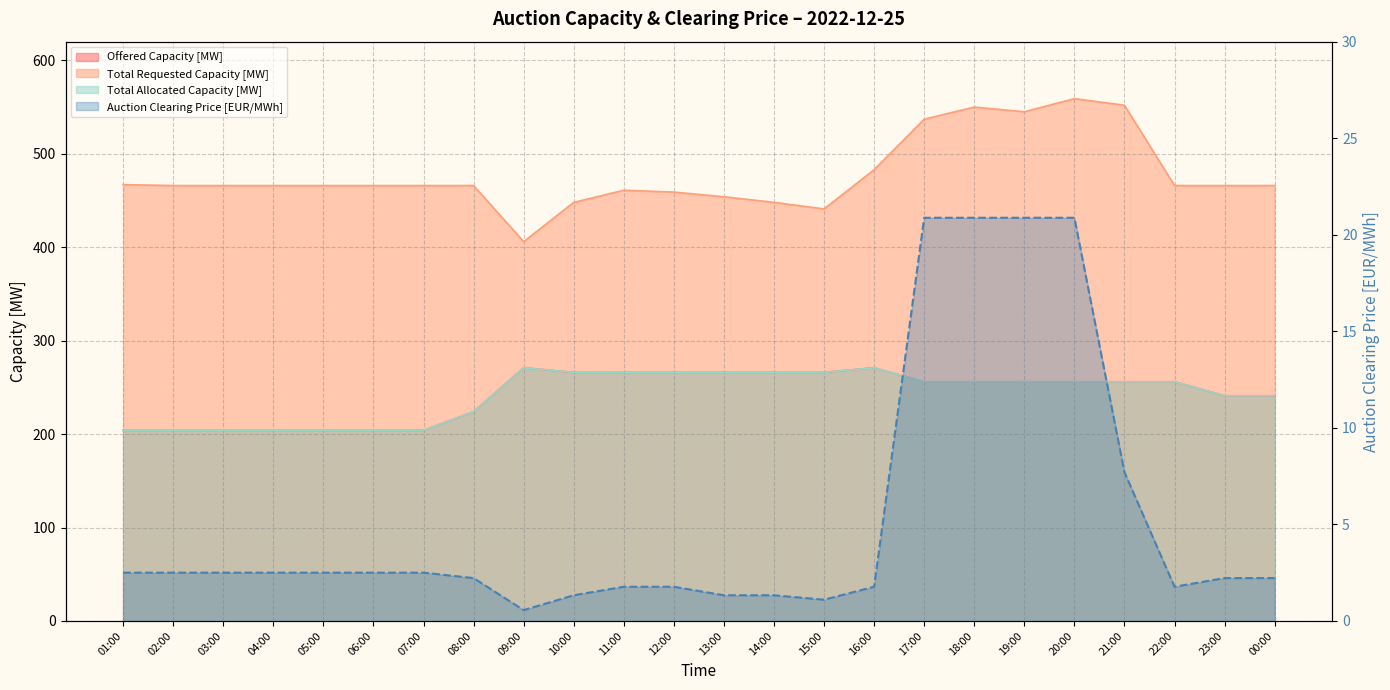

What is the lowest value of the Auction Clearing Price [EUR/MWh] series?

0.6